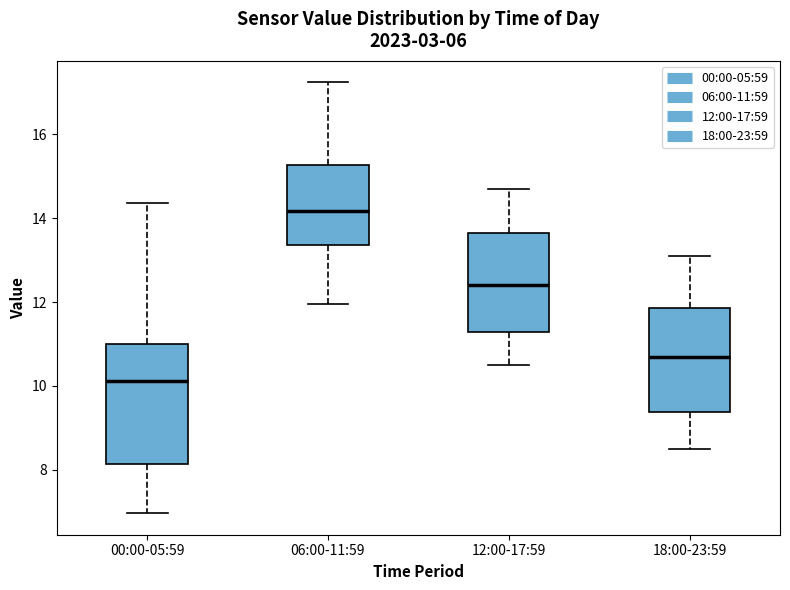

Reading left to right, transcribe this box plot: for each box, give where its median line is, the range the box spans, and where its two whiskers end, as read against the y-axis. The values are not printed on the chart, so give them approximately, as read against the axis.

00:00-05:59: median 10.2, box 8.2 to 11.0, whiskers 7.0 to 14.4
06:00-11:59: median 14.2, box 13.4 to 15.2, whiskers 12.0 to 17.2
12:00-17:59: median 12.4, box 11.2 to 13.6, whiskers 10.6 to 14.8
18:00-23:59: median 10.8, box 9.4 to 11.8, whiskers 8.6 to 13.2